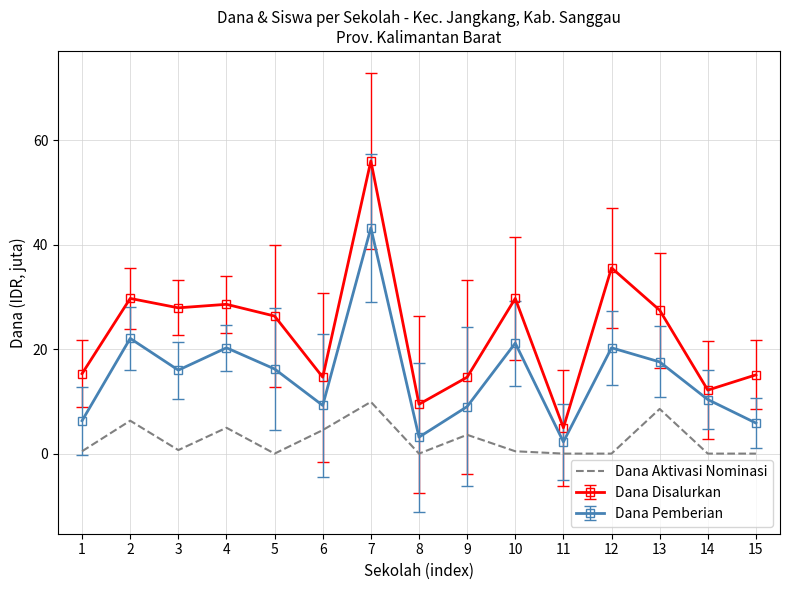

What is the spread (max minus min) of values at 9?

11.0